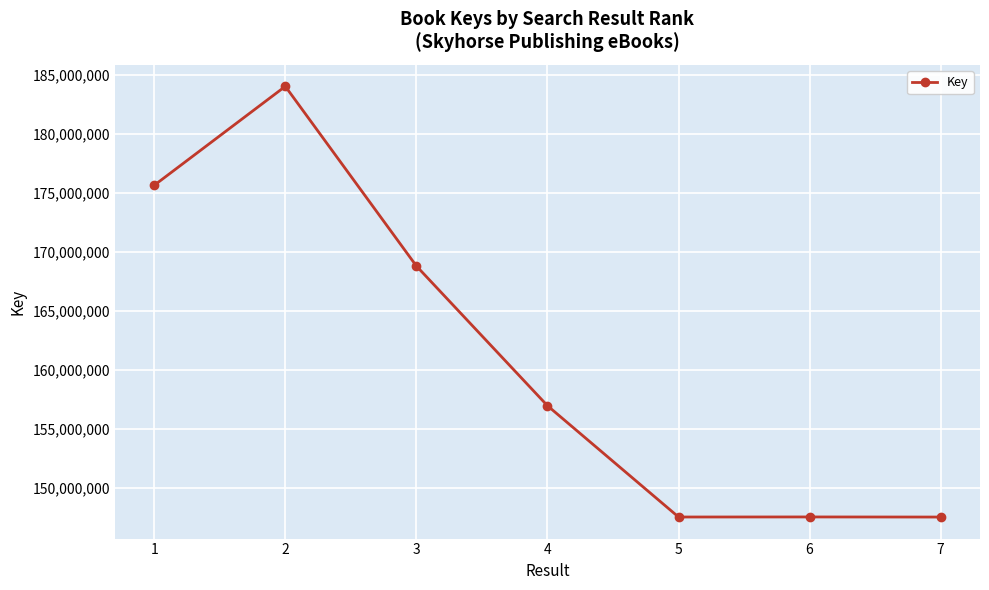

Is it true that the value at 7 is 76092816?

False